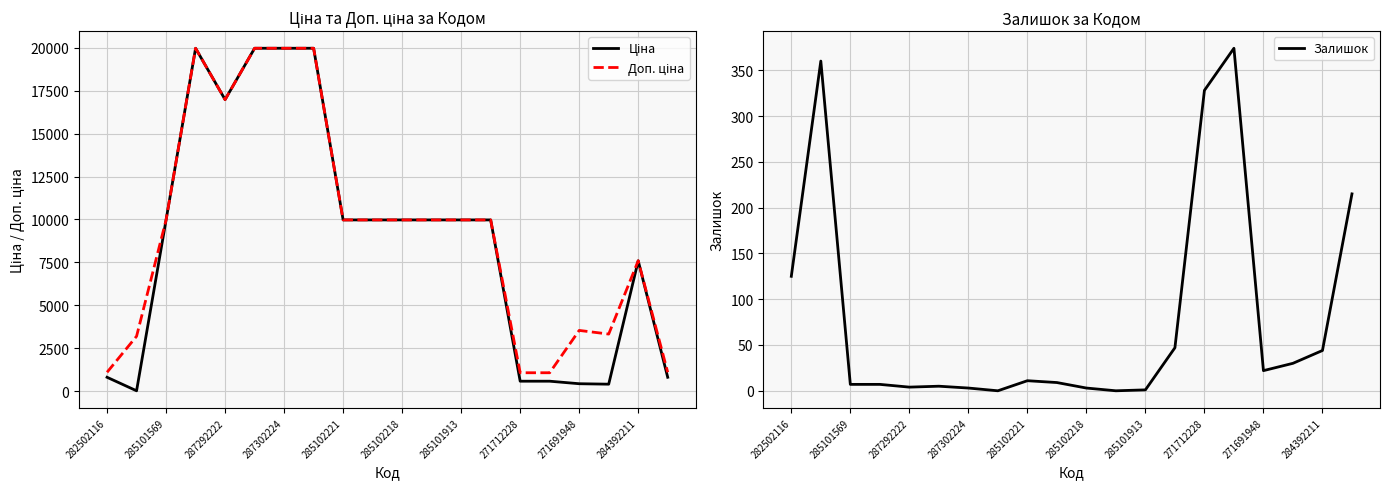

What is the maximum value for Залишок?

374